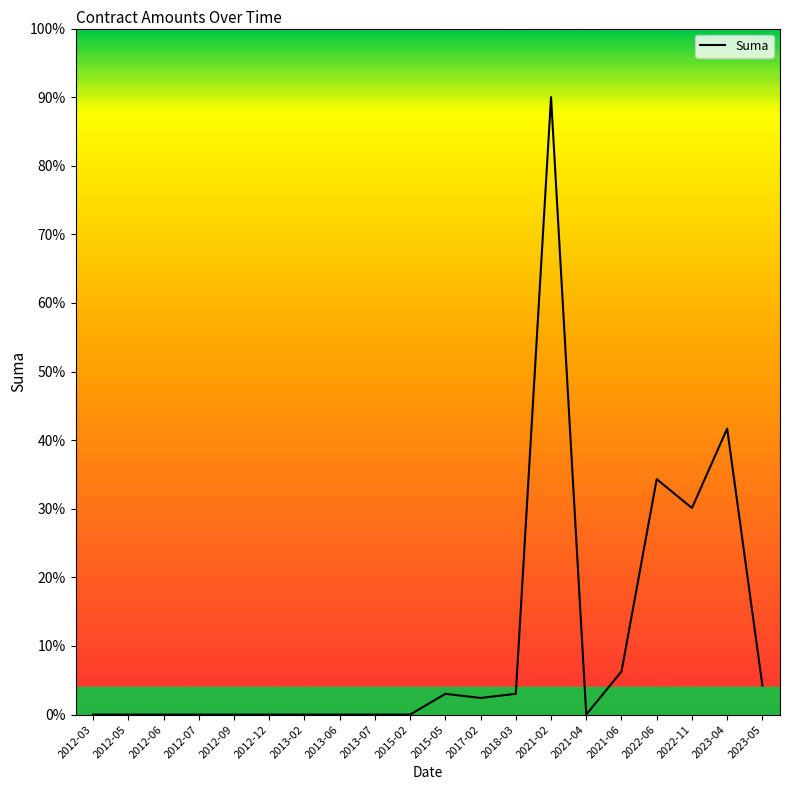

What is the maximum value shown in the chart?

90.0